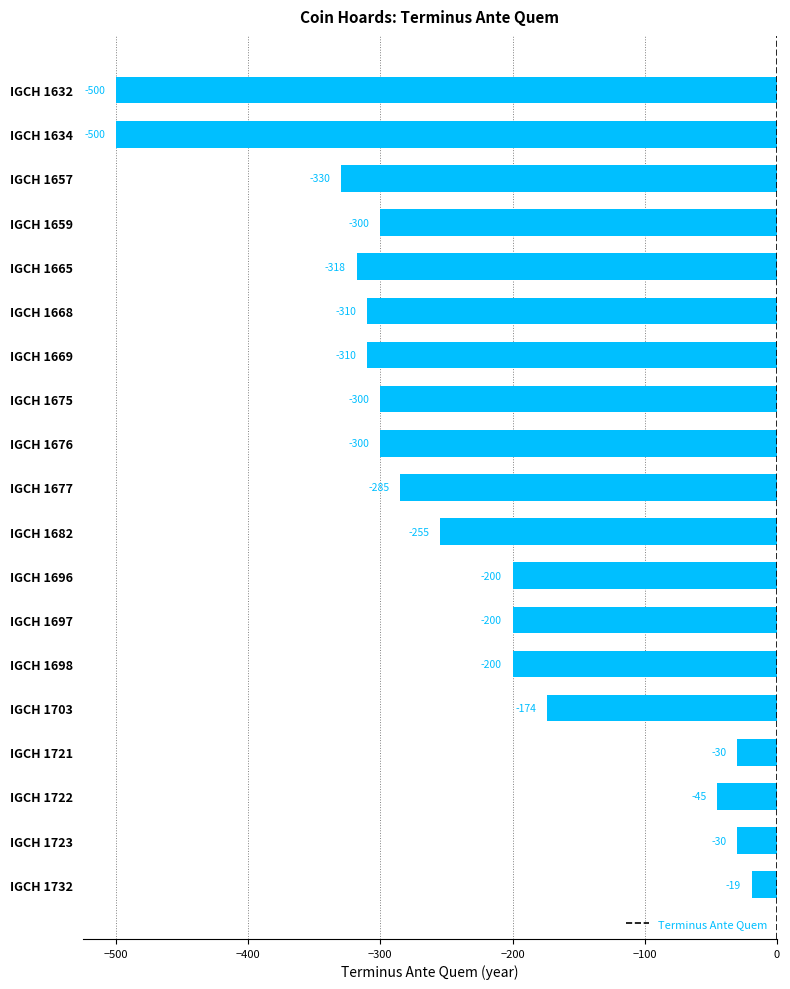

The chart shows a value of -84 at IGCH 1659. True or false?

False